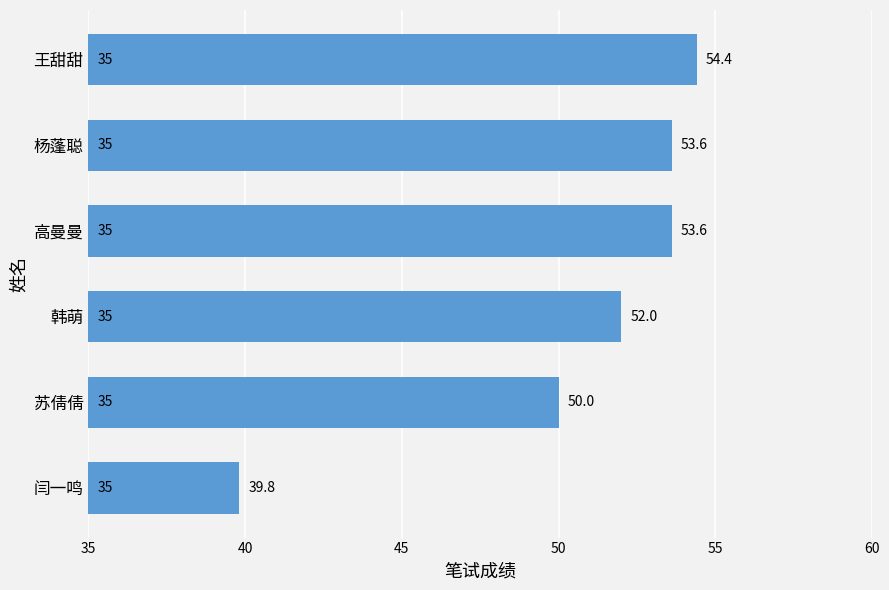

What position from the bottom is 闫一鸣?

1